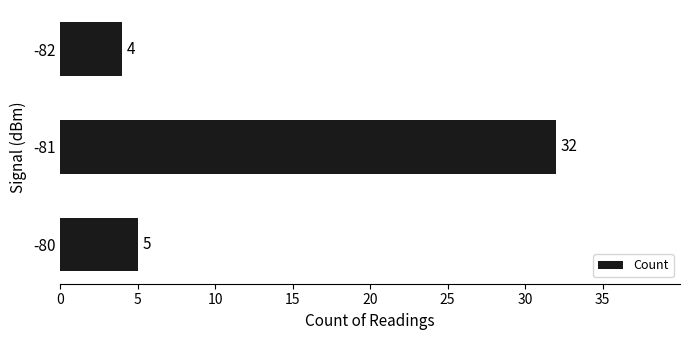

Where is the data nearest to the value 18?

-80